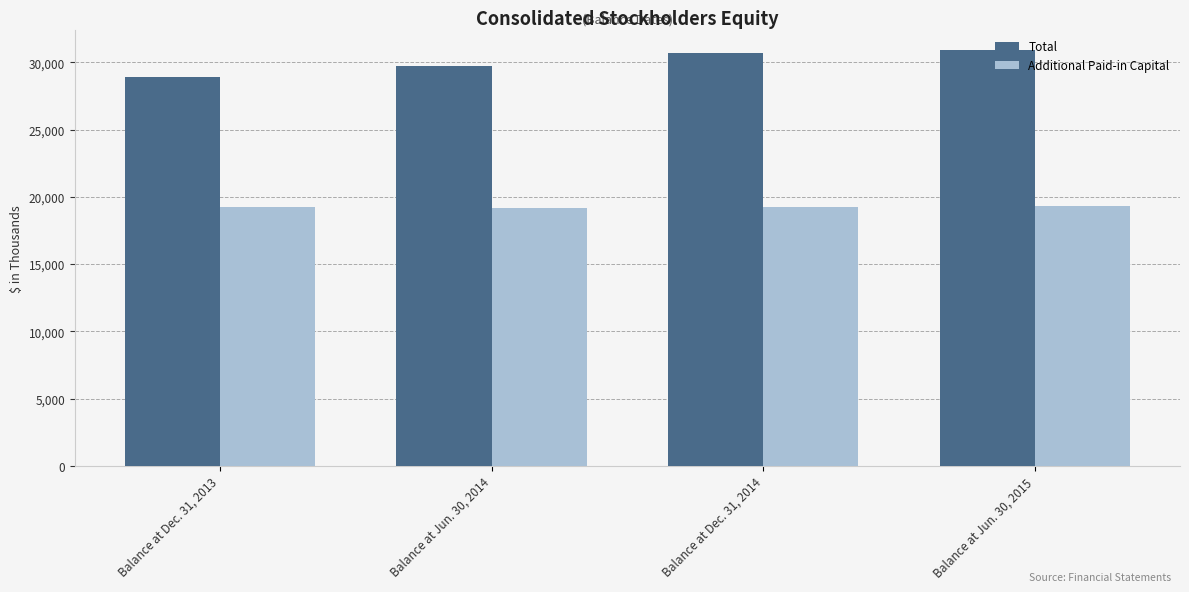

What is the spread (max minus min) of values at Balance at Jun. 30, 2014?

10506